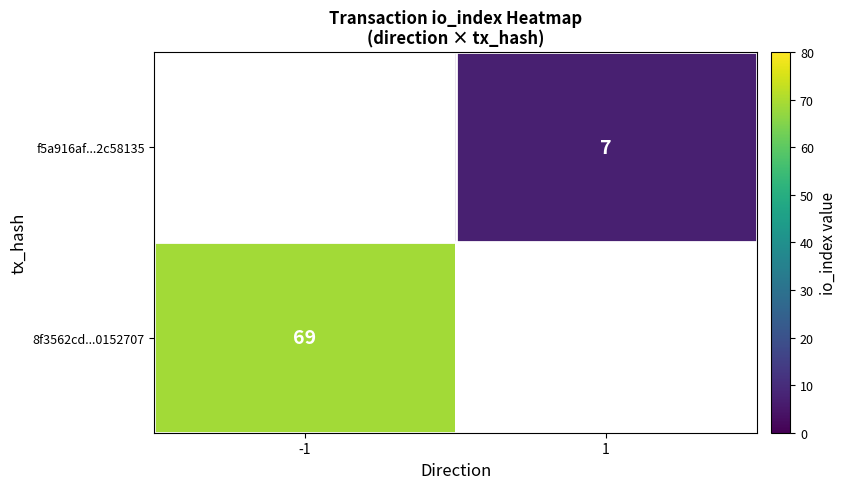

Which category has the highest value across all series?

-1